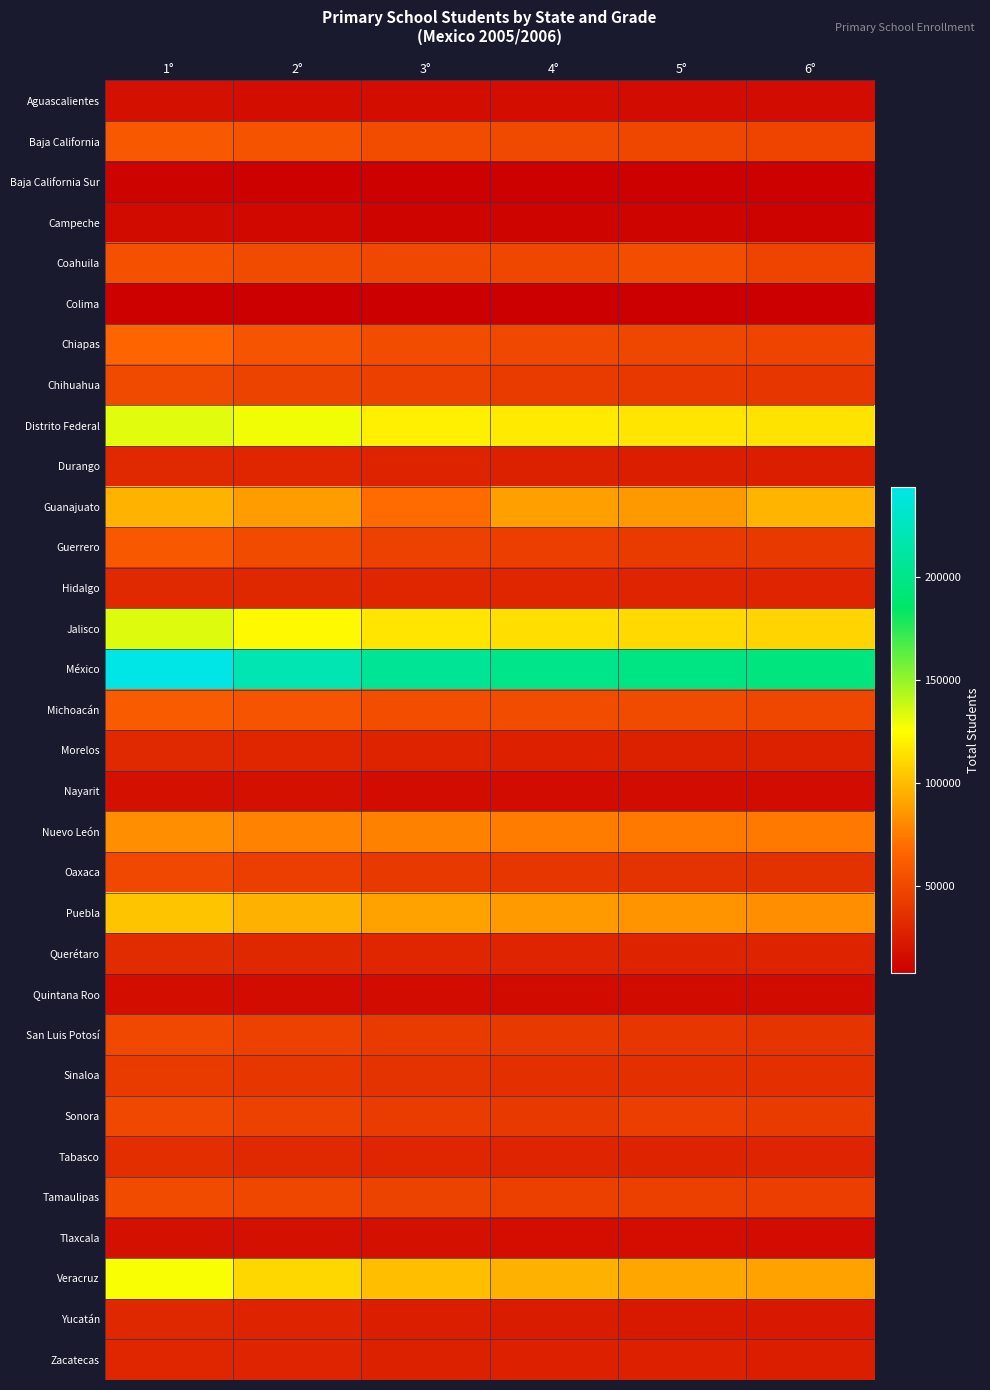

Reading left to right, what are all the values shown in this chart?

Aguascalientes: 1°=17432	2°=16723	3°=16327	4°=16173	5°=15935	6°=15902
Baja California: 1°=59155	2°=55656	3°=52337	4°=50145	5°=48658	6°=48041
Baja California Sur: 1°=10180	2°=9410	3°=9259	4°=9295	5°=9079	6°=8860
Campeche: 1°=14316	2°=12334	3°=11350	4°=10663	5°=10535	6°=10464
Coahuila: 1°=54015	2°=51438	3°=49843	4°=49027	5°=53705	6°=47819
Colima: 1°=8649	2°=8233	3°=7990	4°=7874	5°=7723	6°=7775
Chiapas: 1°=66090	2°=56607	3°=52337	4°=49932	5°=48401	6°=47532
Chihuahua: 1°=50646	2°=47123	3°=45100	4°=41877	5°=40653	6°=39963
Distrito Federal: 1°=132687	2°=129219	3°=119985	4°=117570	5°=116183	6°=114684
Durango: 1°=32115	2°=29938	3°=28139	4°=27123	5°=26141	6°=26024
Guanajuato: 1°=96894	2°=88490	3°=69381	4°=89333	5°=86324	6°=97451
Guerrero: 1°=58914	2°=51076	3°=46062	4°=43705	5°=42082	6°=40985
Hidalgo: 1°=31915	2°=31069	3°=30359	4°=29862	5°=29573	6°=29560
Jalisco: 1°=133333	2°=123257	3°=116406	4°=112894	5°=111019	6°=109626
México: 1°=243583	2°=219046	3°=206193	4°=200633	5°=197591	6°=195116
Michoacán: 1°=60661	2°=57325	3°=53773	4°=52814	5°=51356	6°=48969
Morelos: 1°=31911	2°=30082	3°=28471	4°=26830	5°=27378	6°=27261
Nayarit: 1°=17849	2°=17178	3°=15828	4°=15783	5°=15764	6°=15590
Nuevo León: 1°=82806	2°=77808	3°=76992	4°=75110	5°=74839	6°=74398
Oaxaca: 1°=50053	2°=44011	3°=41087	4°=39215	5°=37776	6°=36834
Puebla: 1°=103243	2°=95925	3°=89942	4°=87076	5°=84297	6°=82884
Querétaro: 1°=33478	2°=31242	3°=29911	4°=29034	5°=28656	6°=28270
Quintana Roo: 1°=16545	2°=15810	3°=15182	4°=15017	5°=14495	6°=14557
San Luis Potosí: 1°=49586	2°=45685	3°=42594	4°=40892	5°=39253	6°=38859
Sinaloa: 1°=42728	2°=39180	3°=37661	4°=36246	5°=36003	6°=35456
Sonora: 1°=50003	2°=45749	3°=42769	4°=41511	5°=44479	6°=42631
Tabasco: 1°=34660	2°=32168	3°=30444	4°=29402	5°=28869	6°=29399
Tamaulipas: 1°=51586	2°=48793	3°=46500	4°=45470	5°=44781	6°=43740
Tlaxcala: 1°=18615	2°=17845	3°=17179	4°=16589	5°=16097	6°=15999
Veracruz: 1°=126726	2°=110571	3°=100996	4°=95418	5°=92350	6°=90050
Yucatán: 1°=31197	2°=28197	3°=25335	4°=24159	5°=23364	6°=22421
Zacatecas: 1°=30242	2°=28951	3°=27621	4°=26742	5°=26273	6°=26019